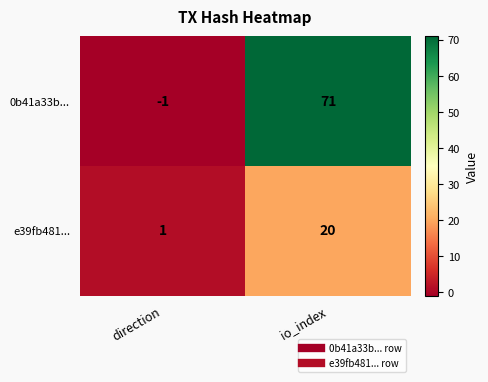

Which series has the largest total across all categories?

0b41a33b...